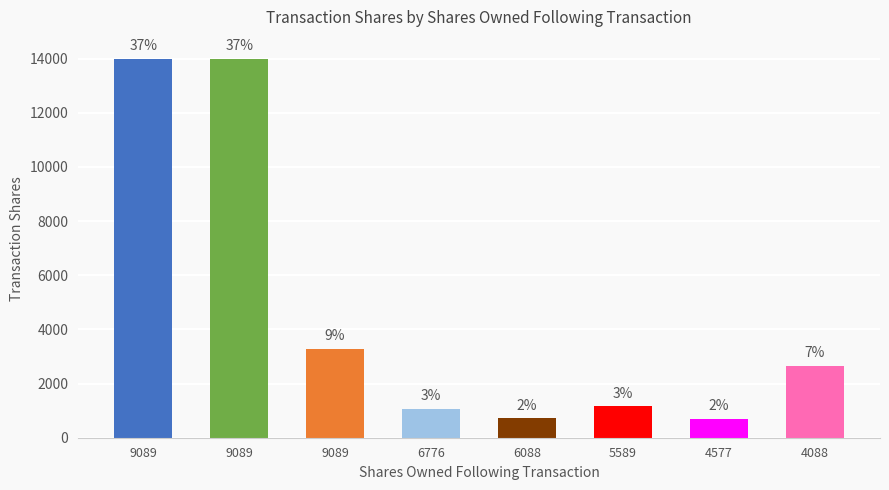

Are the bars horizontal?

No